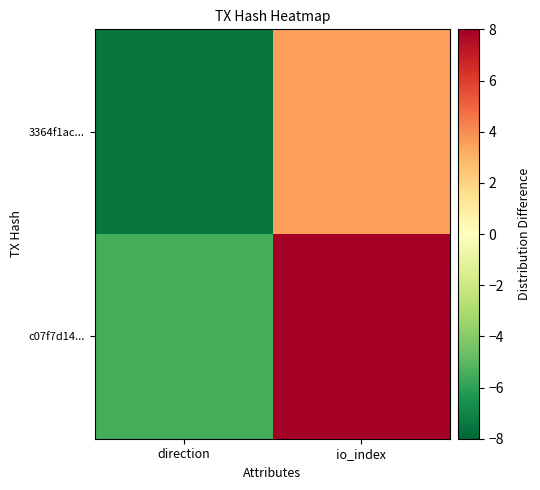

Where does the c07f7d14... series first go above 9?

io_index